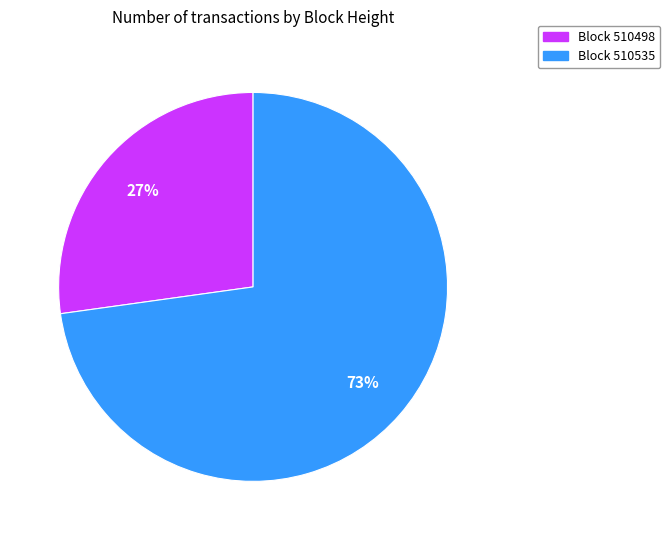

To the nearest percent, what is the difference between the largest and smallest slice percentages?

46%